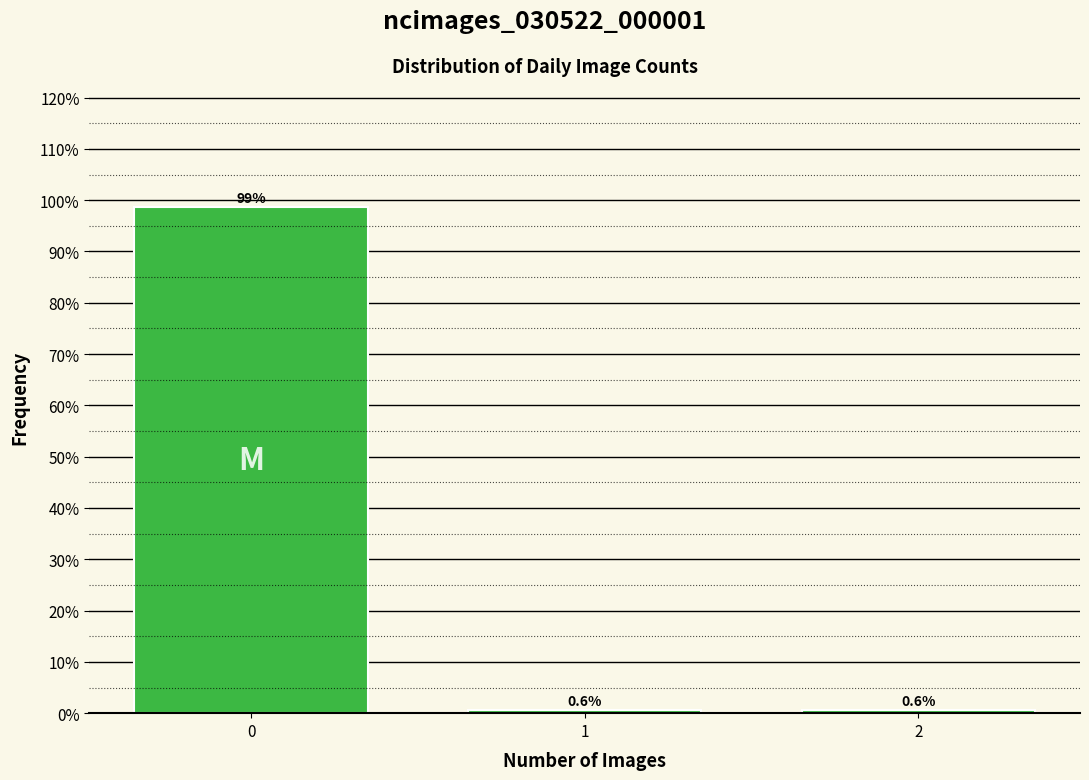

Reading left to right, list all the values displayed in this chart.

98.7	0.6	0.6